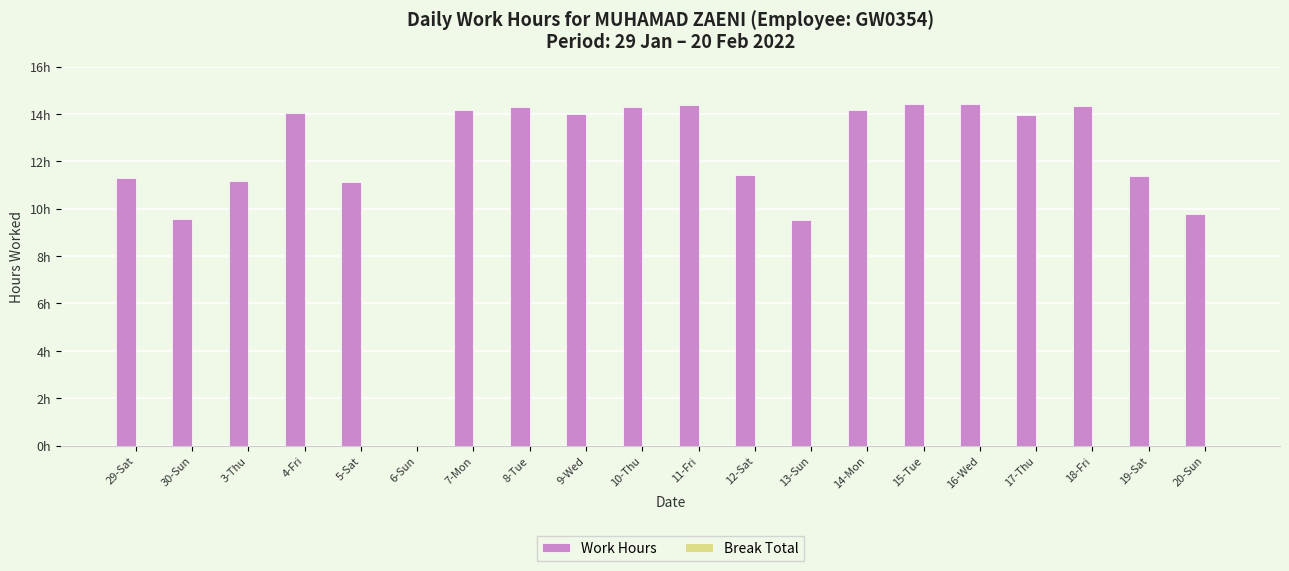

Are the bars horizontal?

No